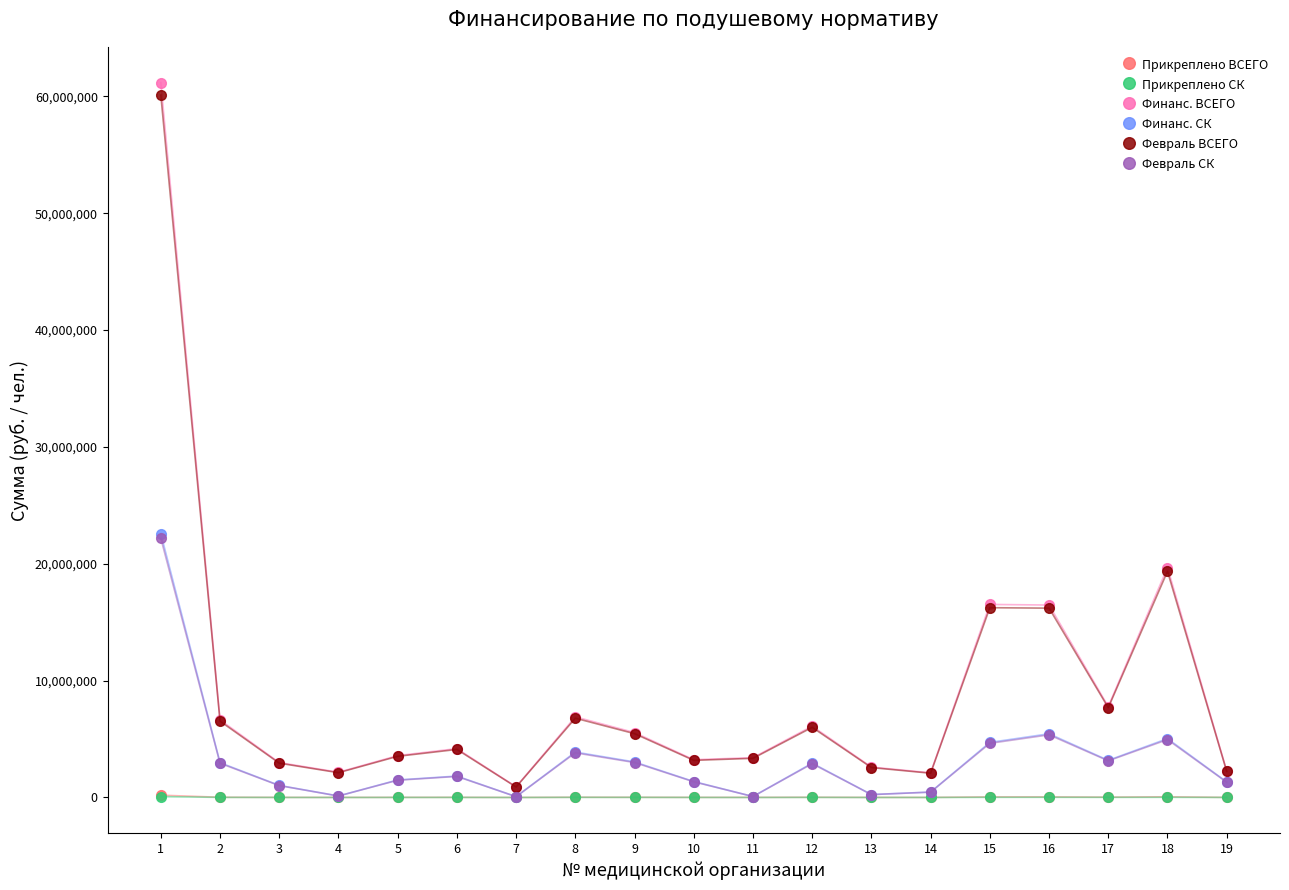

How many data points does each series have?

19